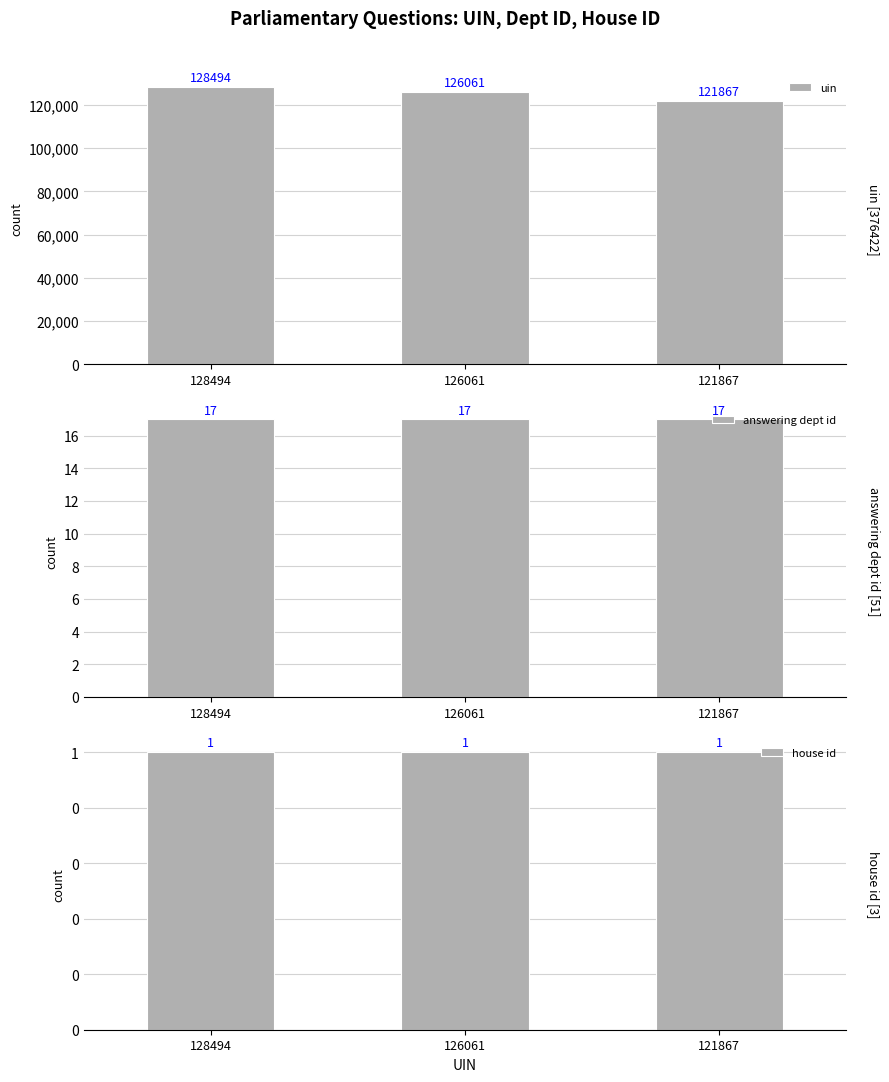

Are the bars horizontal?

No